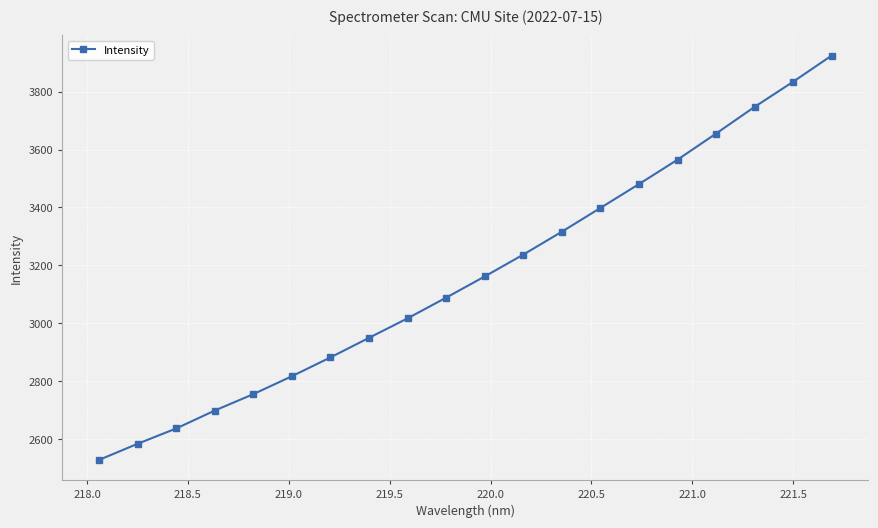

What is the minimum value shown in the chart?

2528.8